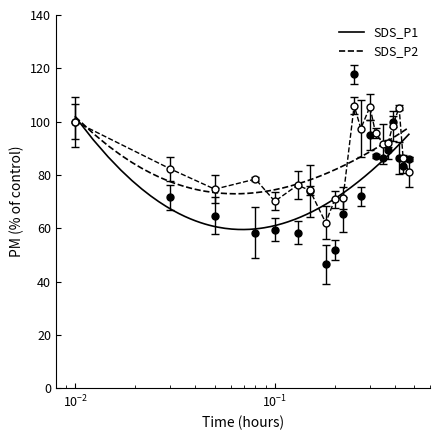

What is the smallest value displayed?

46.6